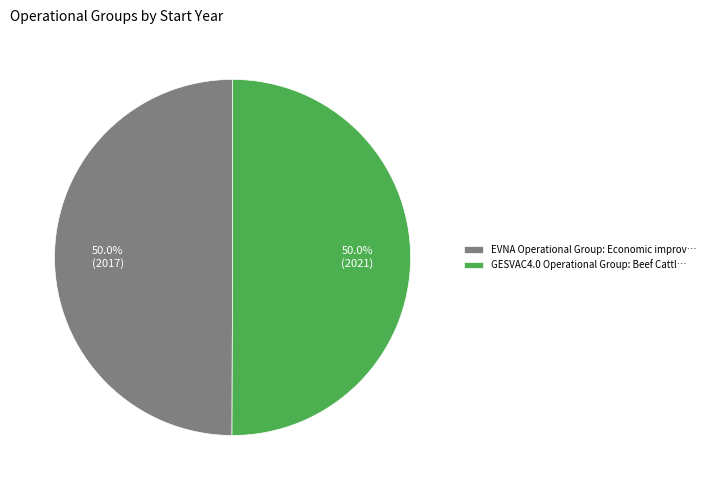

To the nearest percent, what is the combined percentage of GESVAC4.0 Operational Group and EVNA Operational Group?

100%